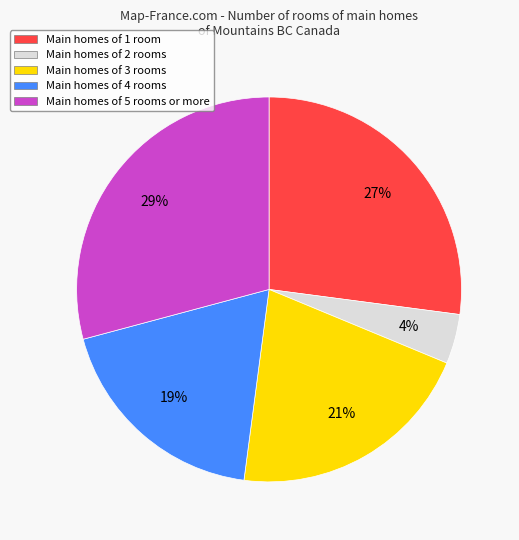

What is the ratio of the value at Main homes of 4 rooms to the value at Main homes of 1 room?

0.7